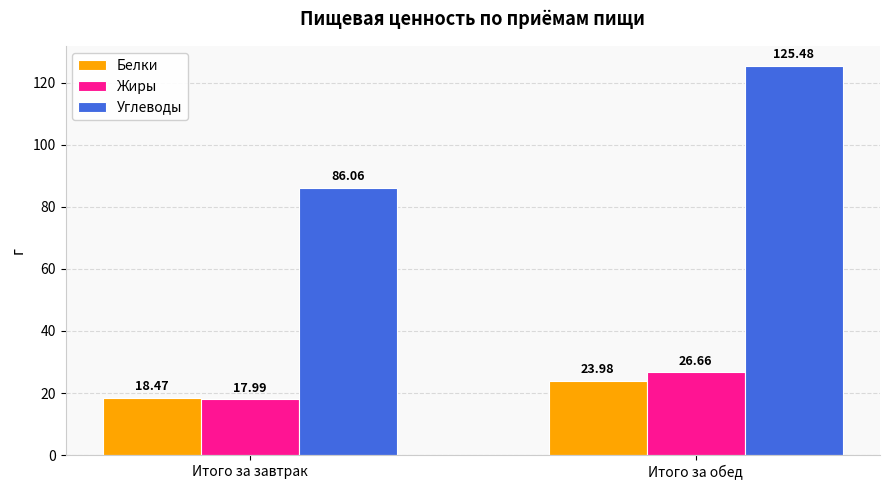

Is the value of Белки at Итого за завтрак greater than the value of Жиры at Итого за обед?

No